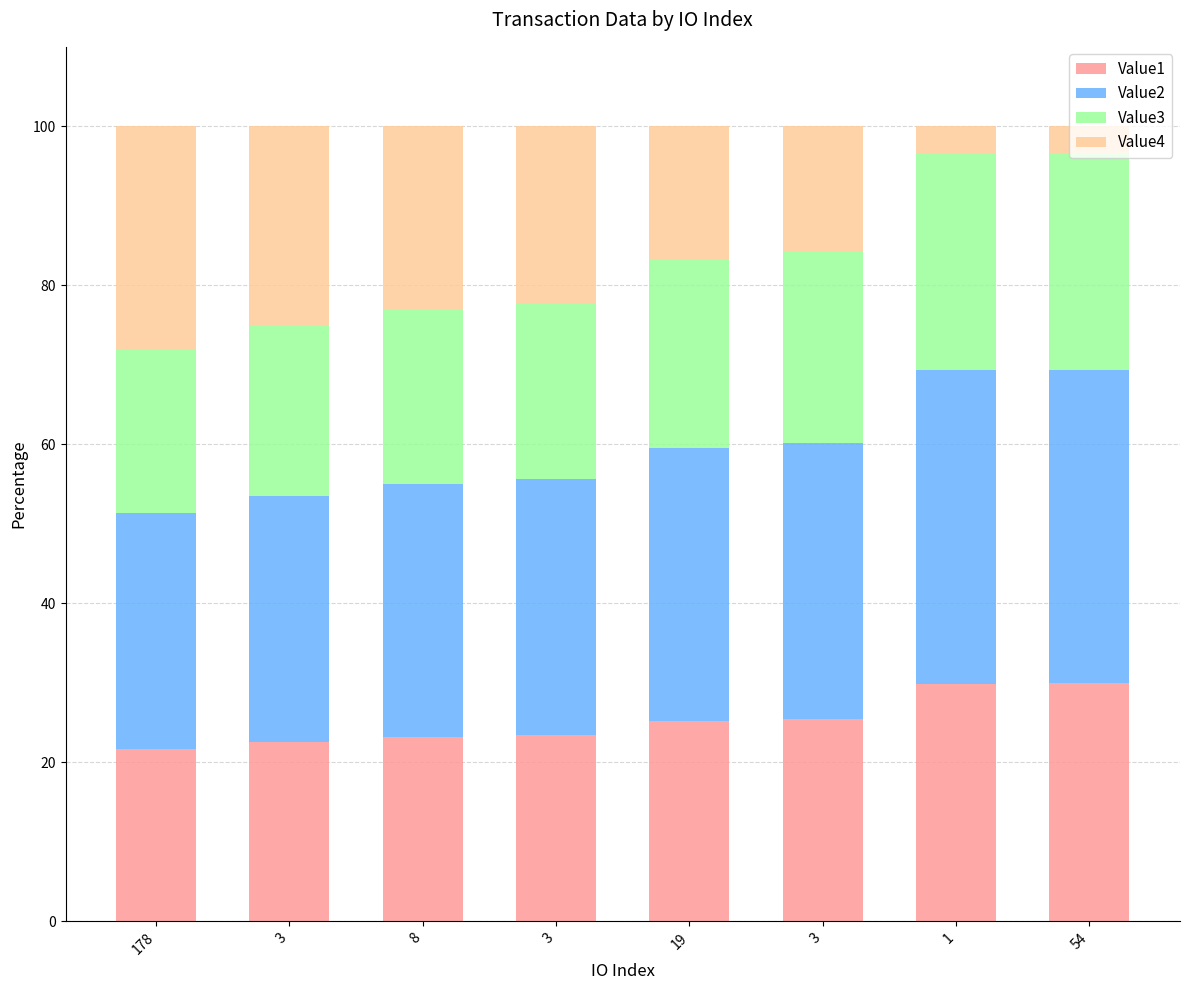

Which series changed the most between 8 and 3?

Value4